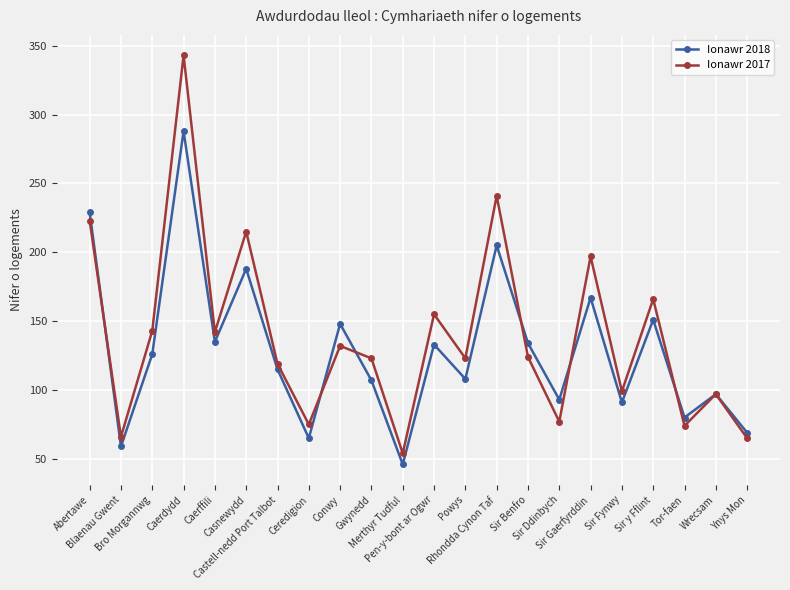

What is the difference between the Ionawr 2017 values at Sir Benfro and Ynys Mon?

59